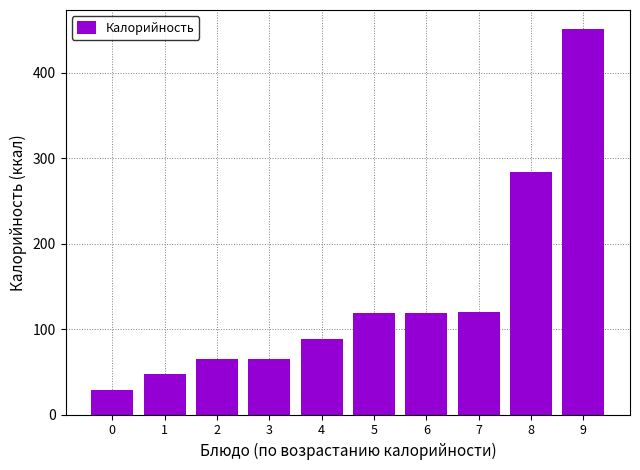

What is the change in value from 8 to 9?

+167.2